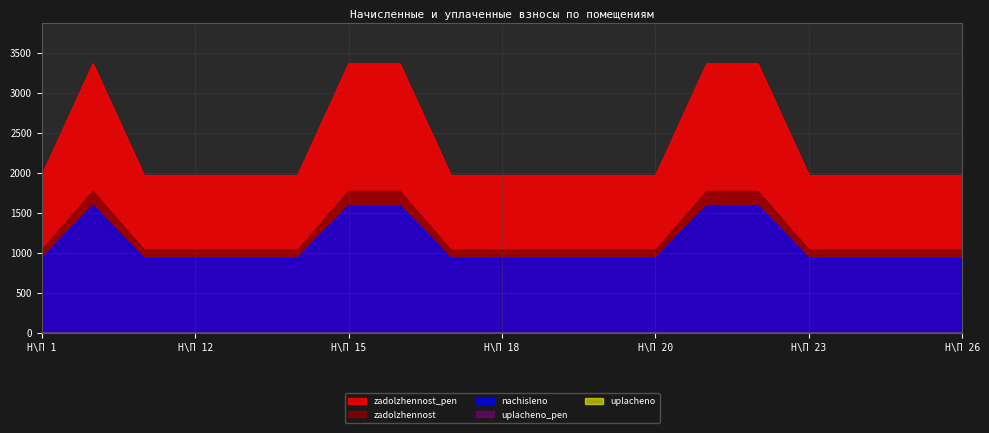

At which category is the sum across all series the highest?

Н\П 10